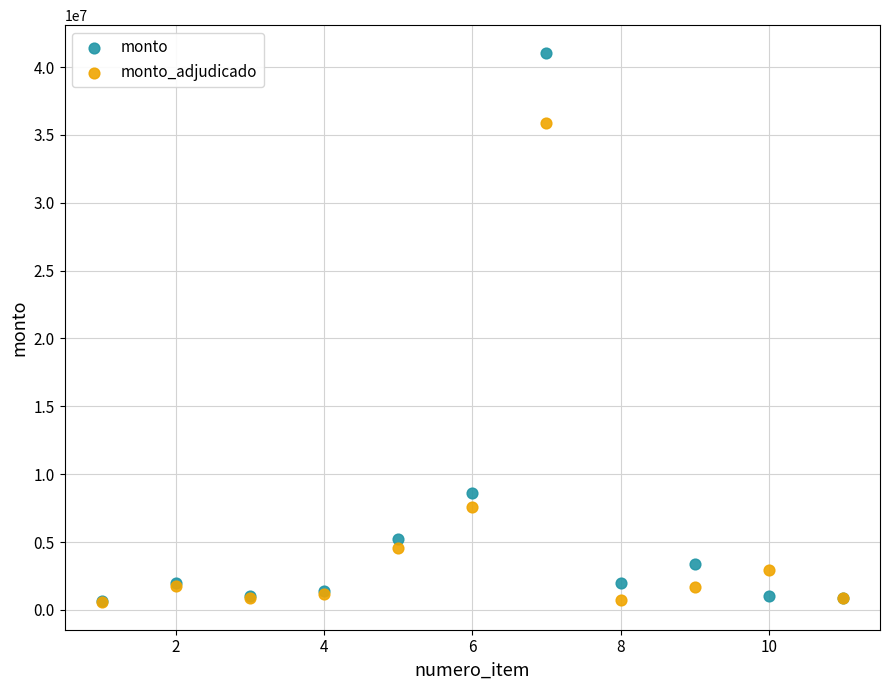

Which series has the widest spread of Y values?

monto